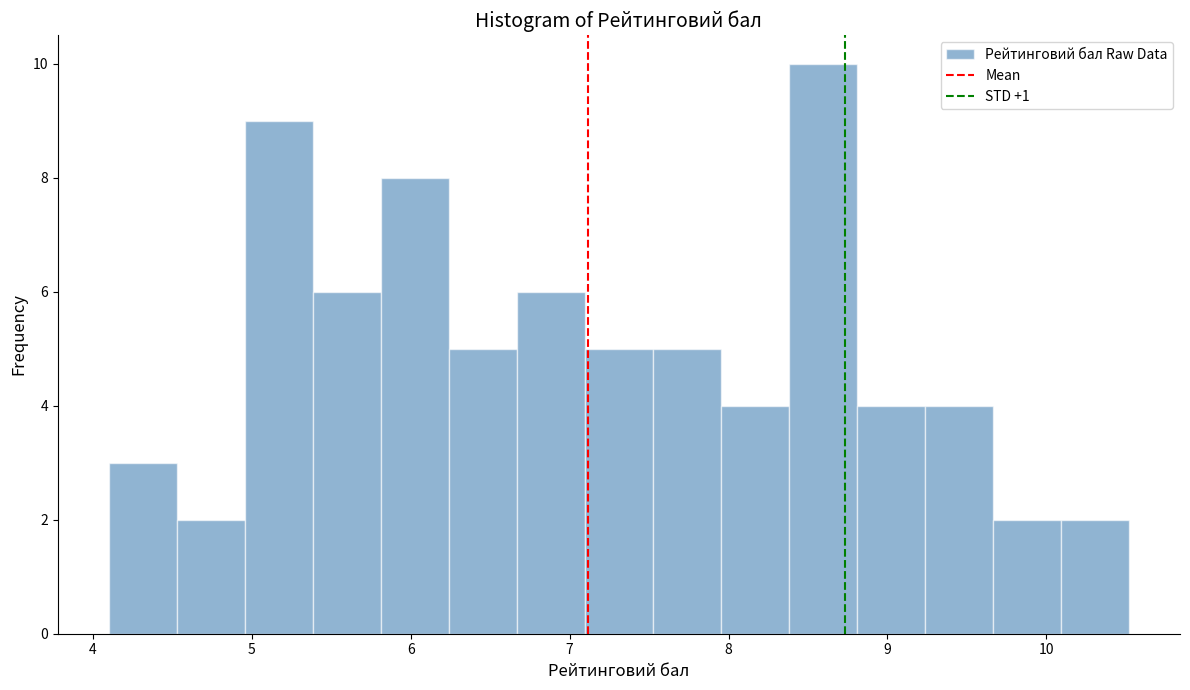

Reading left to right, list every bar in this chart as the range it spans on the x-axis followed by its height. Neither the bar edges nor the heights are printed on the chart, so give them approximately, as read against the axes.

4.1 to 4.5: 3
4.5 to 5.0: 2
5.0 to 5.4: 9
5.4 to 5.8: 6
5.8 to 6.2: 8
6.2 to 6.7: 5
6.7 to 7.1: 6
7.1 to 7.5: 5
7.5 to 8.0: 5
8.0 to 8.4: 4
8.4 to 8.8: 10
8.8 to 9.2: 4
9.2 to 9.7: 4
9.7 to 10.1: 2
10.1 to 10.5: 2